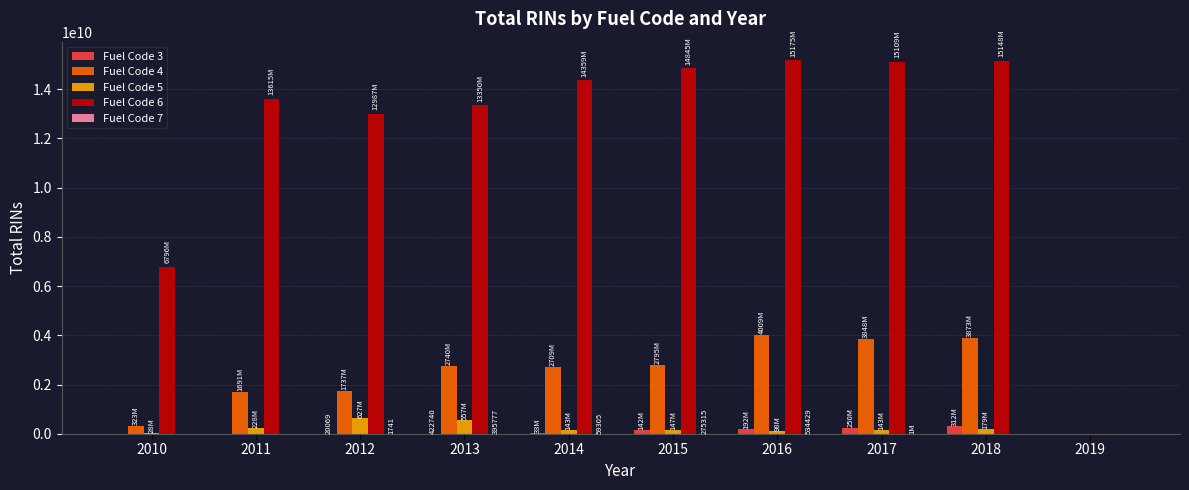

Are the bars horizontal?

No